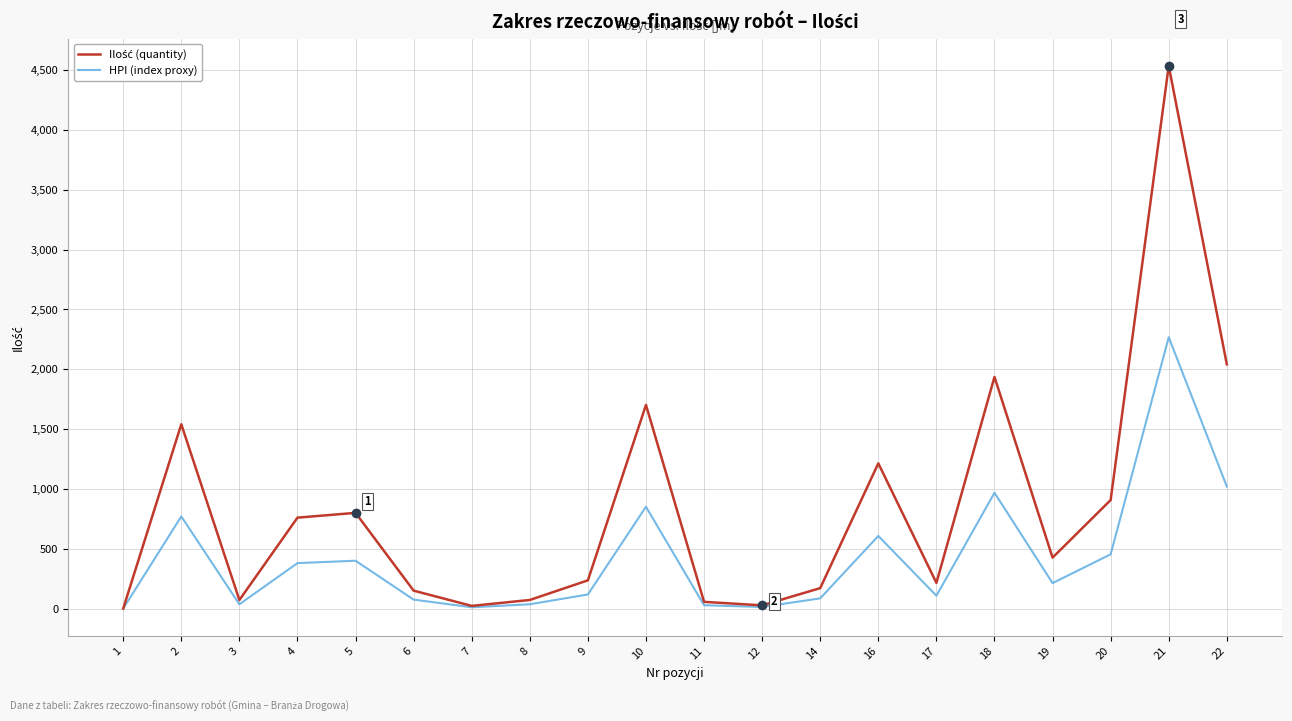

What is the maximum value shown in the chart?

4535.8